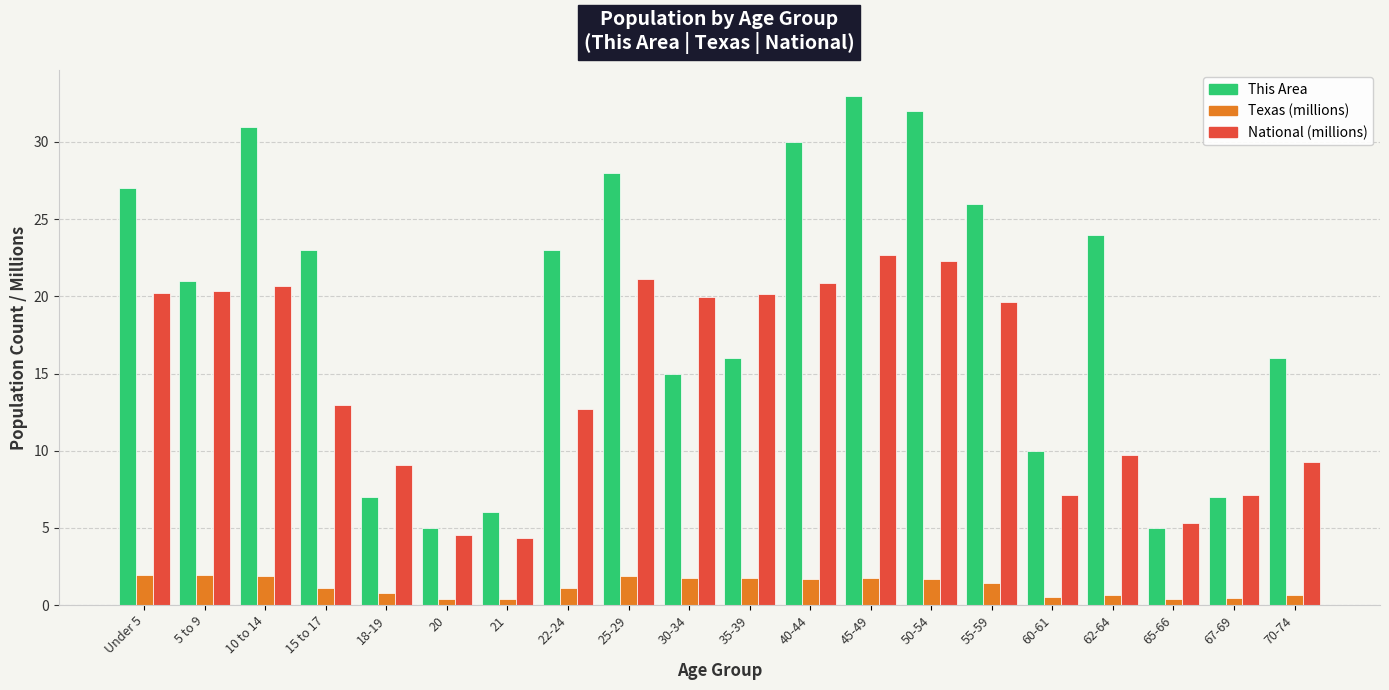

List the series in order of their overall mean, lowest first.

Texas (millions), National (millions), This Area